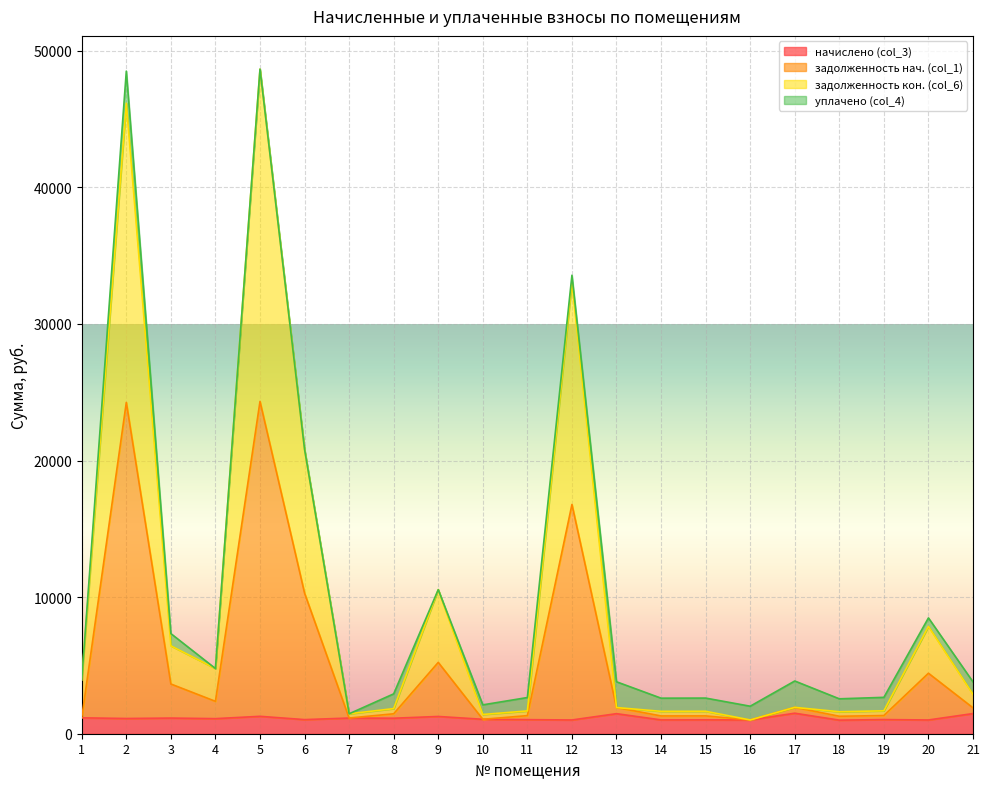

What are all the series names shown in the legend?

начислено (col_3), задолженность нач. (col_1), задолженность кон. (col_6), уплачено (col_4)